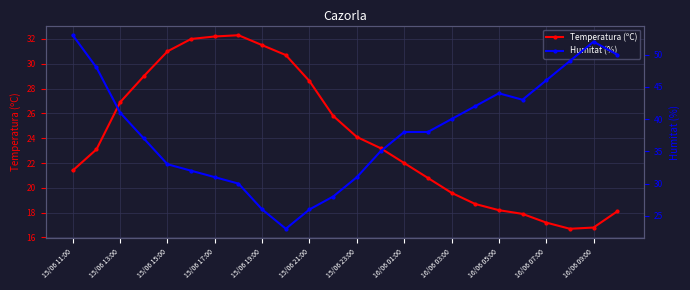

The Humitat (%) series shows 35.4 at 15/06 11:00. True or false?

False